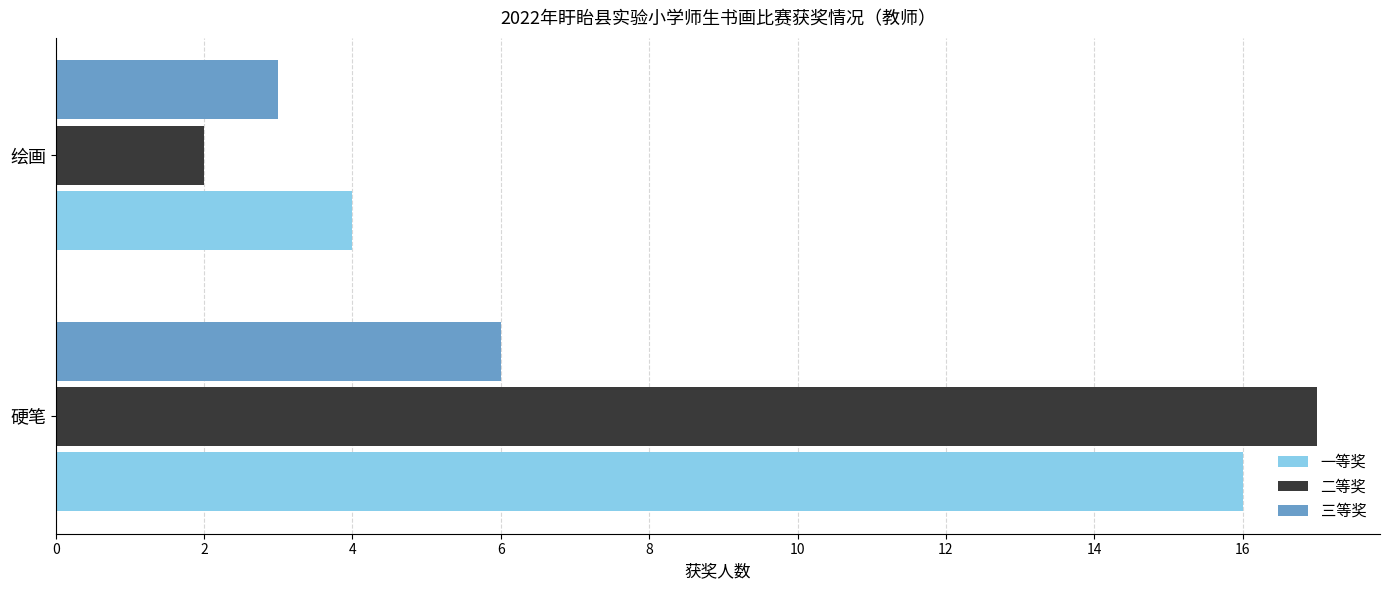

What is the sum of all 二等奖 values?

19